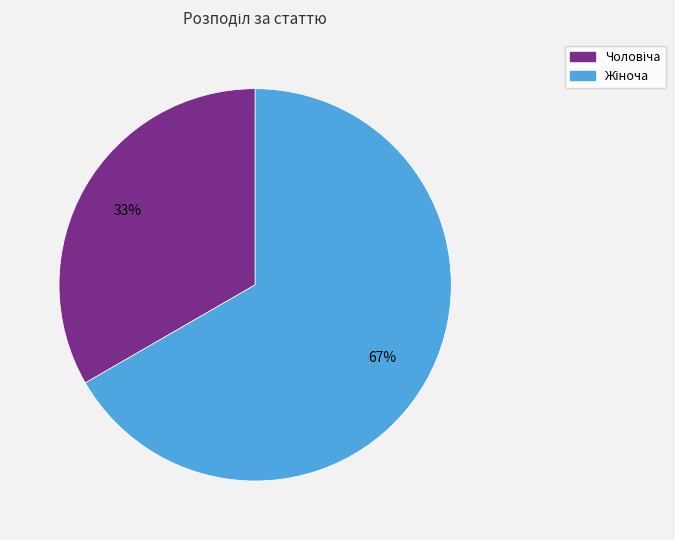

Is there any slice that represents more than half of the pie?

Yes